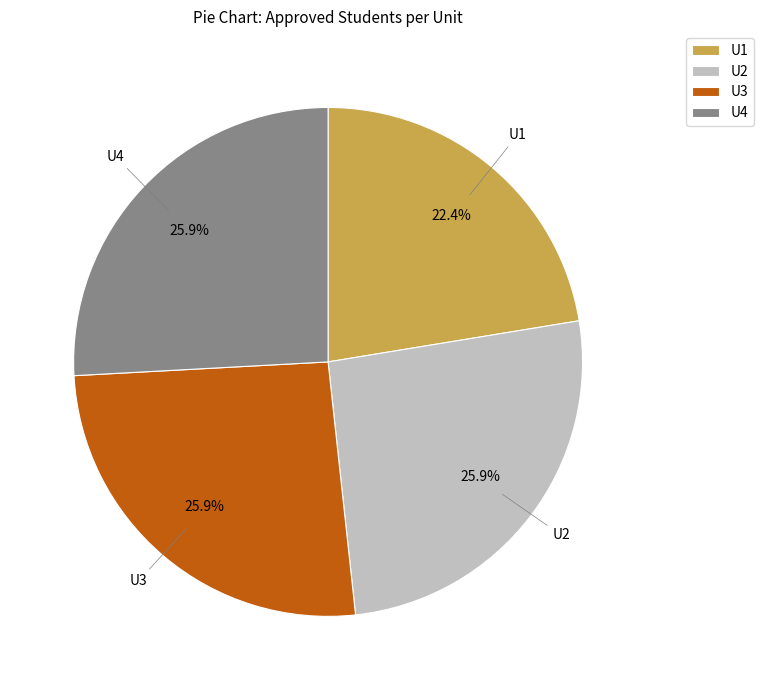

How much of the chart is everything except U1?

77.6%